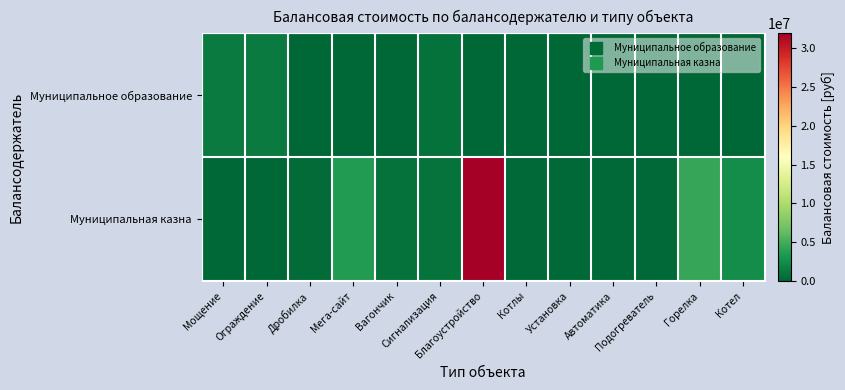

Reading right to left, list all the values displayed in this chart.

Муниципальное образование: Котел=0.0	Горелка=0.0	Подогреватель=0.0	Автоматика=0.0	Установка=0.0	Котлы=0.0	Благоустройство=0.0	Сигнализация=739251.4	Вагончик=0.0	Мега-сайт=0.0	Дробилка=0.0	Ограждение=1354579.2	Мощение=1285138.5
Муниципальная казна: Котел=2519938.0	Горелка=4450668.5	Подогреватель=154147.6	Автоматика=159379.9	Установка=219000.0	Котлы=196356.0	Благоустройство=31949193.8	Сигнализация=857756.7	Вагончик=694768.0	Мега-сайт=3600000.0	Дробилка=269500.0	Ограждение=0.0	Мощение=0.0